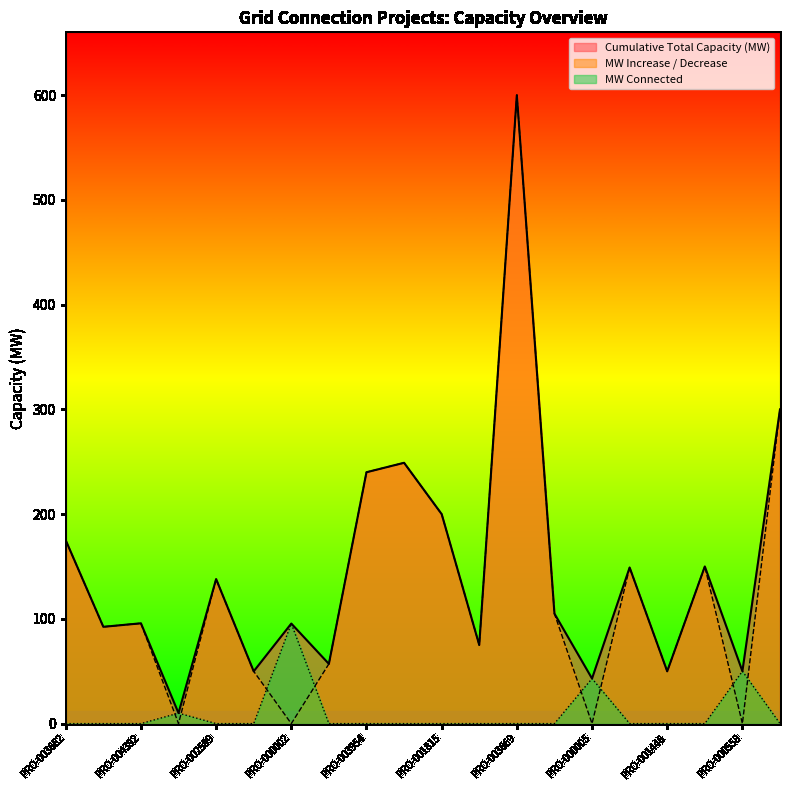

True or false: Cumulative Total Capacity (MW) has a value of 95.5 at PRO-000002.

True